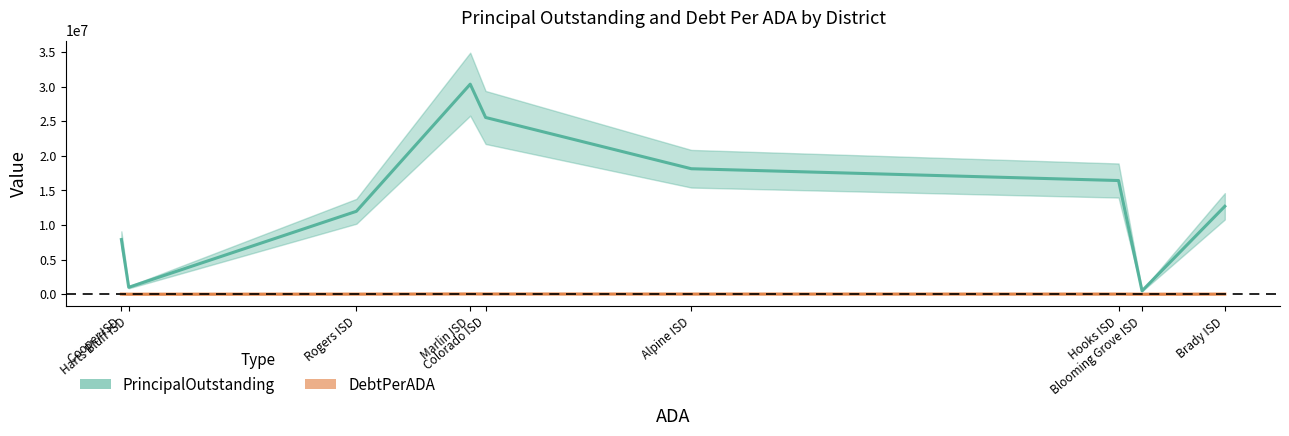

What is the highest value of the DebtPerADA series?

37064.2